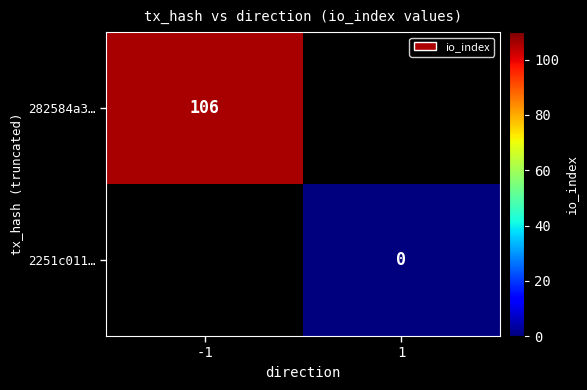

True or false: 282584a3… has a value of 106 at -1.

True